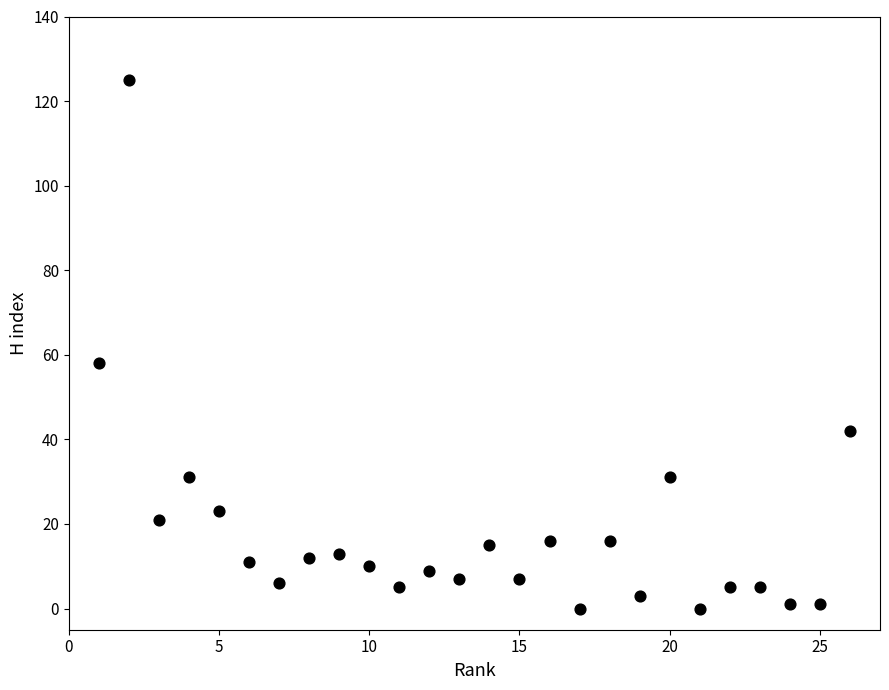

What is the range of Y values (max minus min)?

125